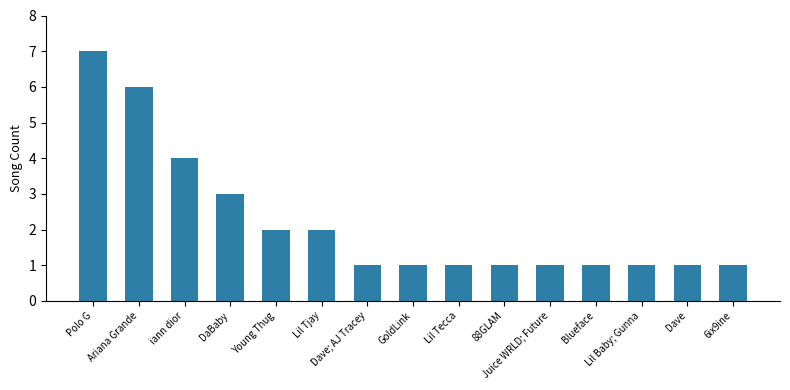

Reading left to right, transcribe all the data shown in this chart.

7	6	4	3	2	2	1	1	1	1	1	1	1	1	1